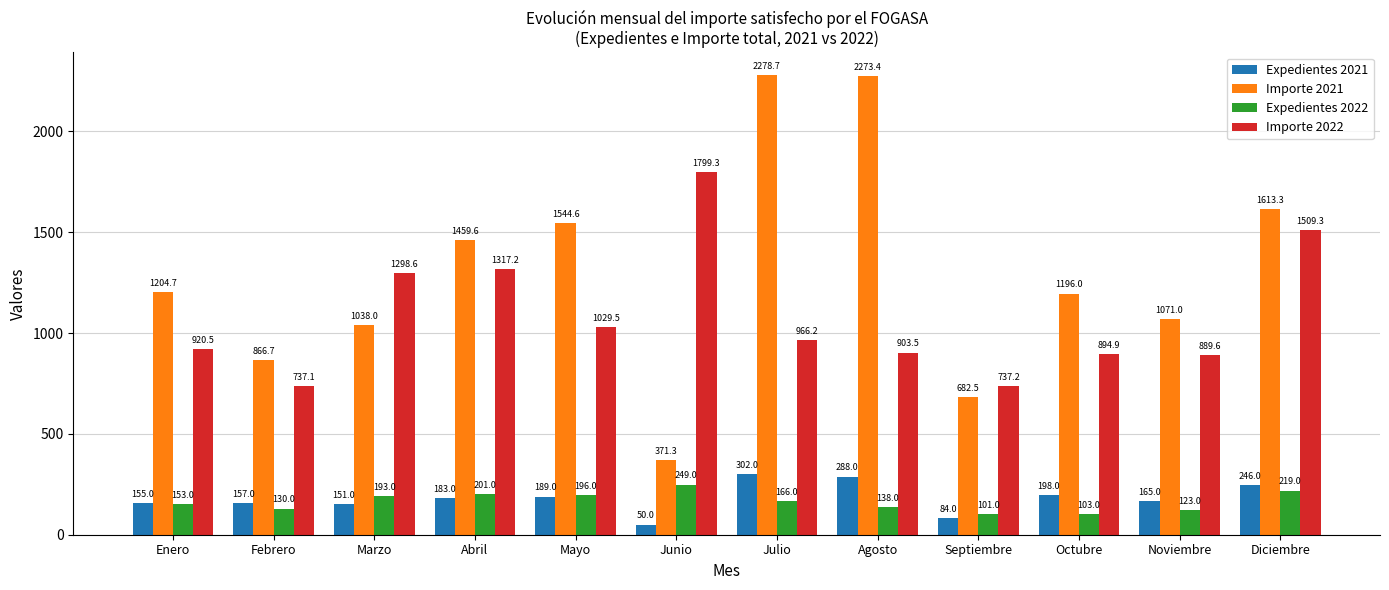

What is the difference between the Expedientes 2021 values at Agosto and Abril?

105.0